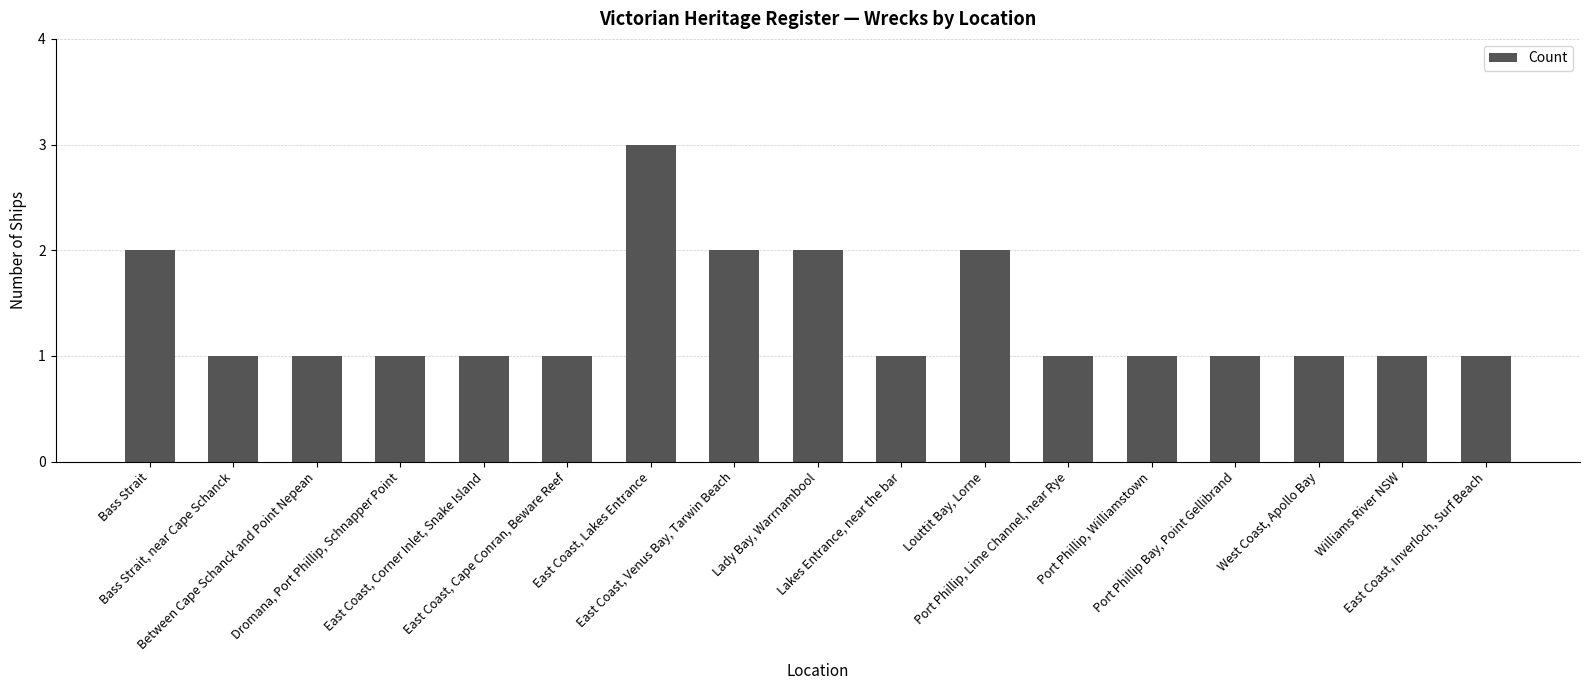

How many bars are there in total?

17